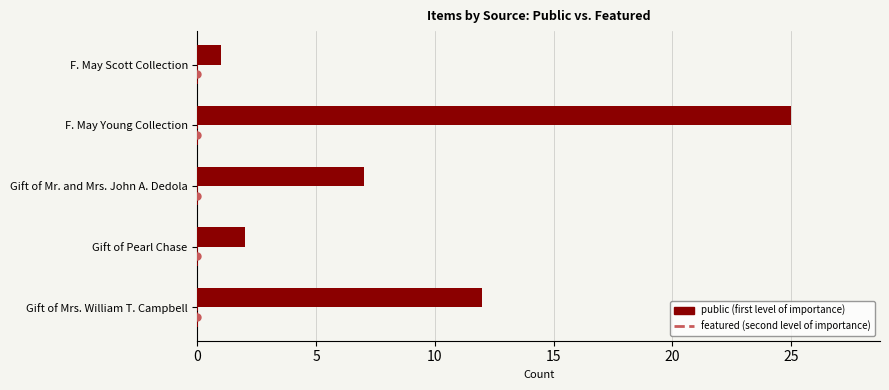

What is the difference between the values at Gift of Mr. and Mrs. John A. Dedola and Gift of Mrs. William T. Campbell?

5